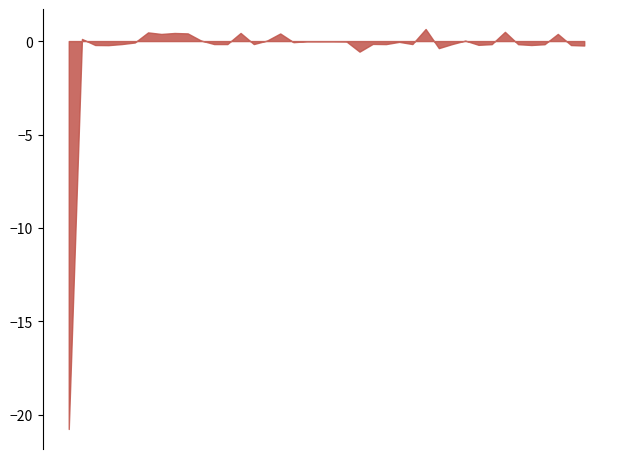

Which category has the highest value across all series?

2017-06-01